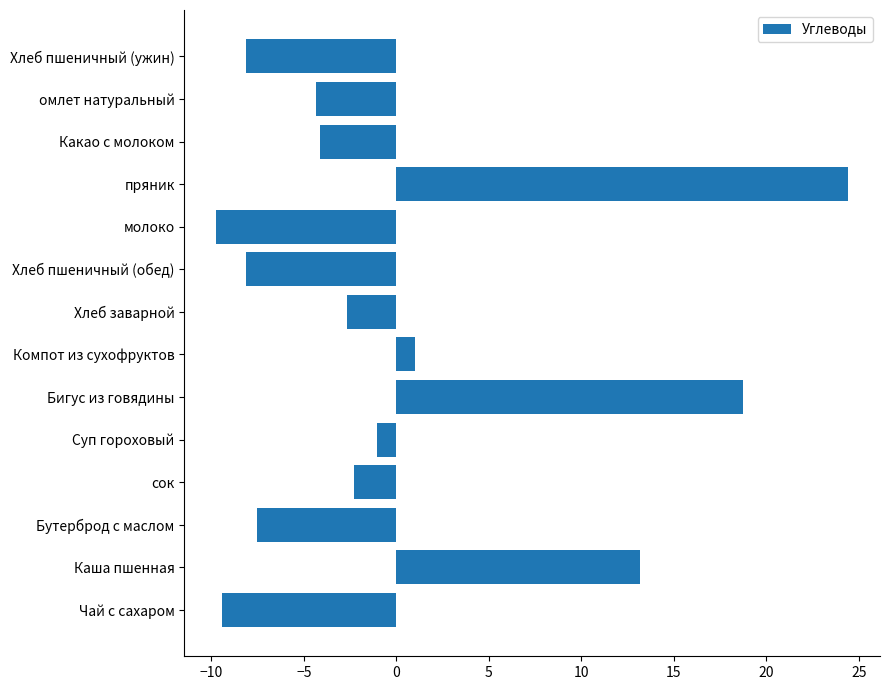

How many data points are above -2?

5